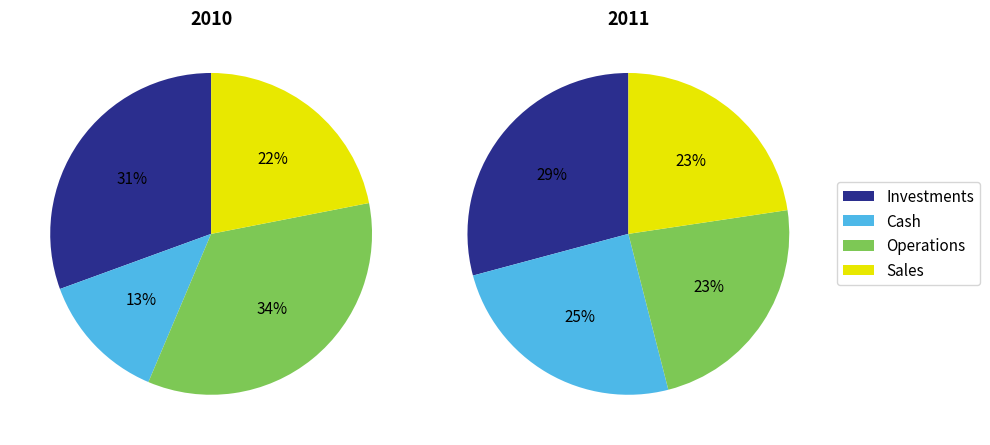

Does any single category account for the majority?

No